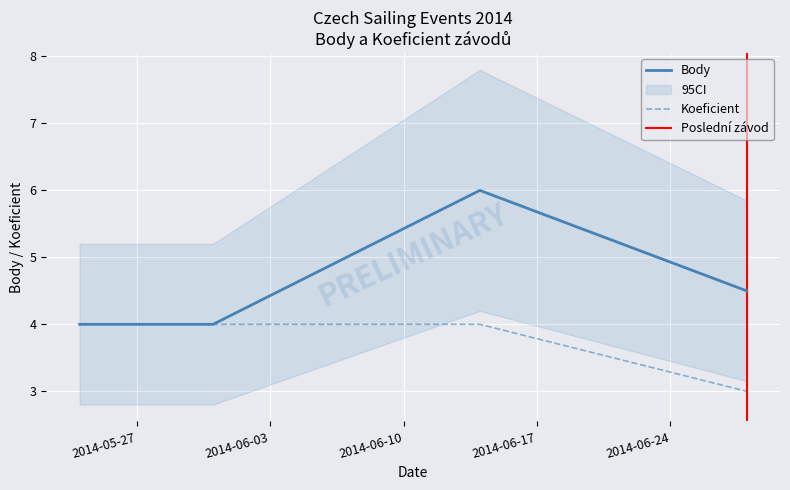

At how many categories does at least one series exceed 4?

2